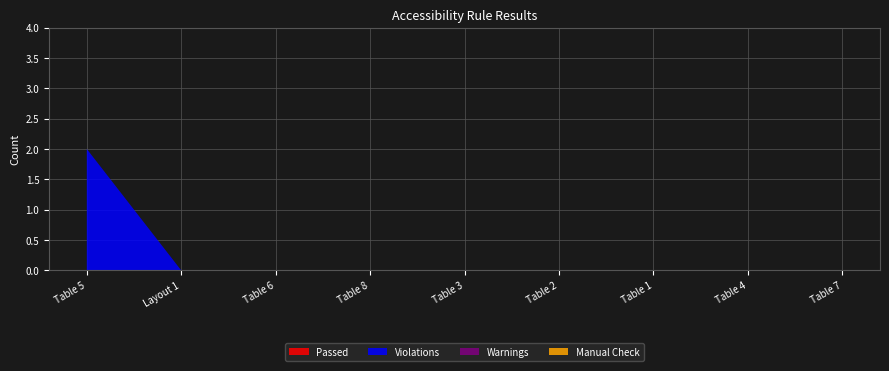

Reading right to left, list all the values displayed in this chart.

Passed: 0	0	0	0	0	0	0	0	0
Violations: 0	0	0	0	0	0	0	0	2
Warnings: 0	0	0	0	0	0	0	0	0
Manual Check: 0	0	0	0	0	0	0	0	0